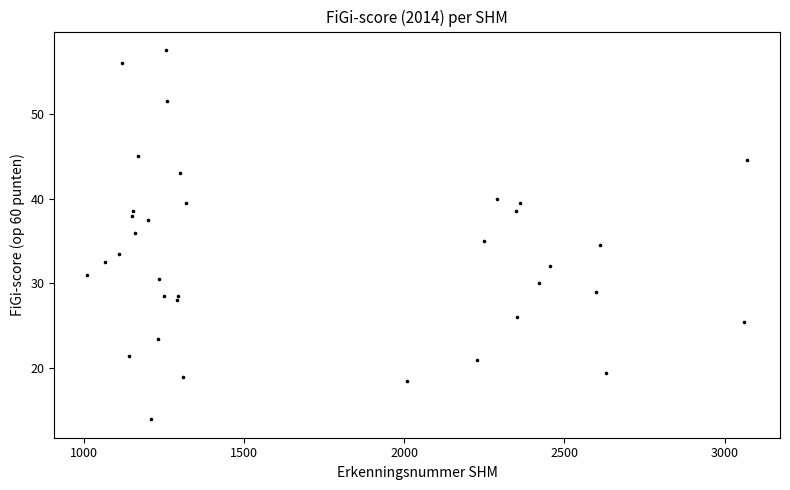

What is the range of Y values (max minus min)?

43.5